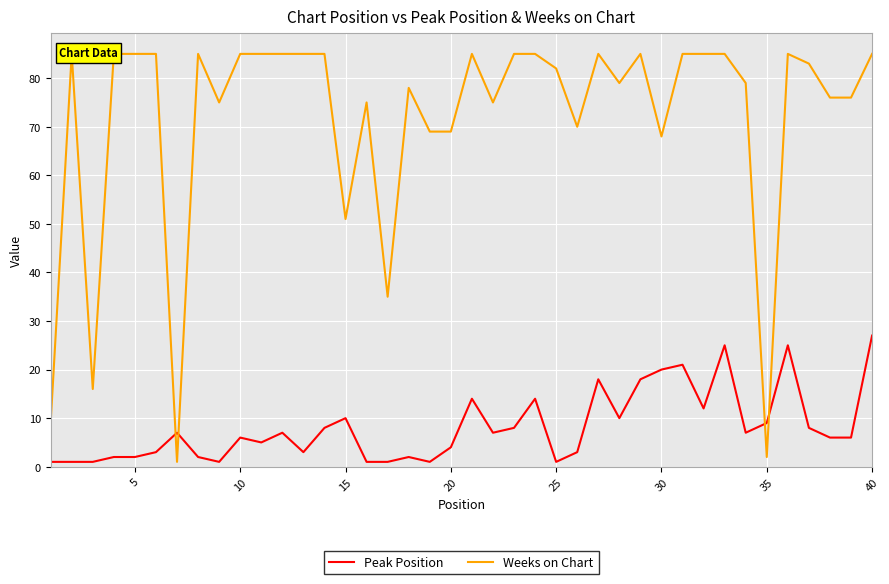

List the series in order of their peak value, lowest first.

Peak Position, Weeks on Chart